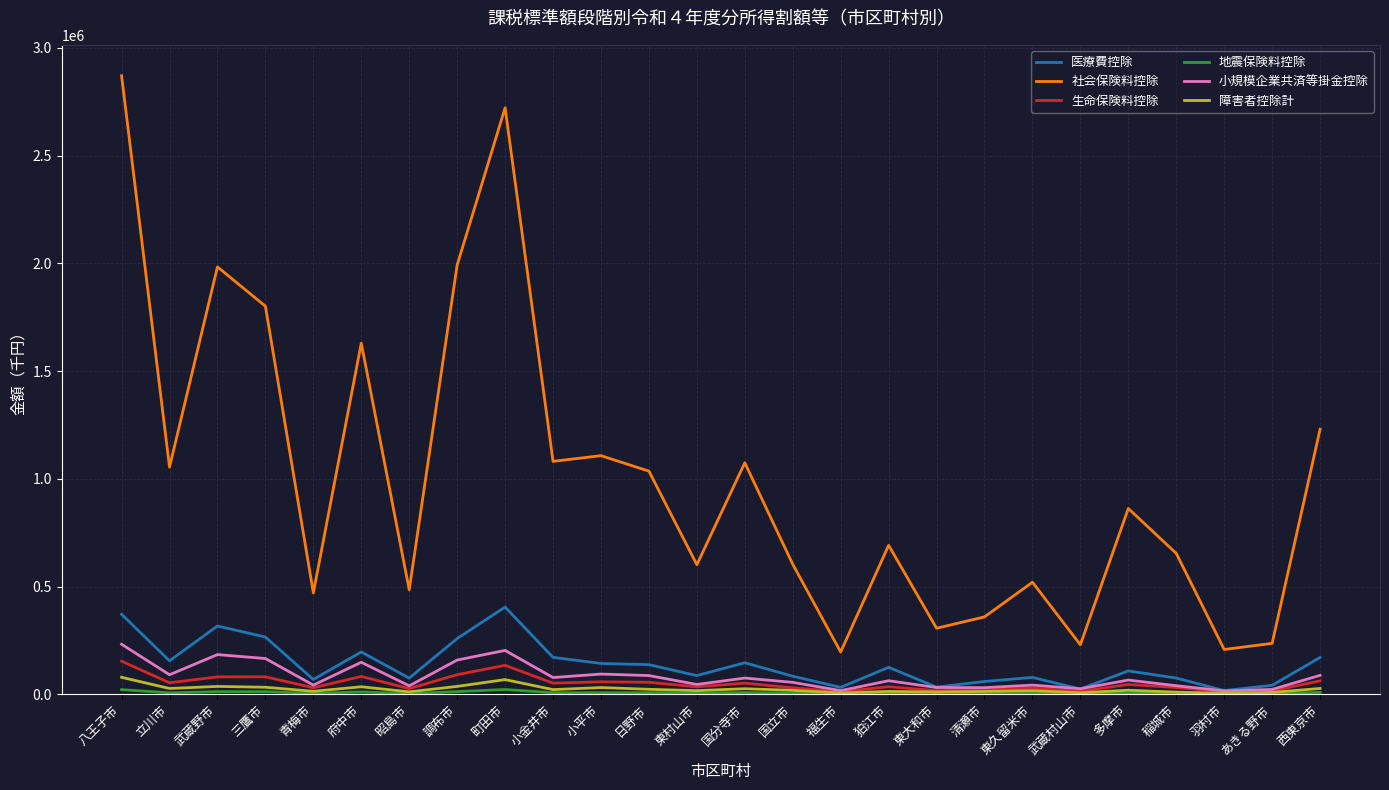

Which label corresponds to the largest value in the chart?

八王子市